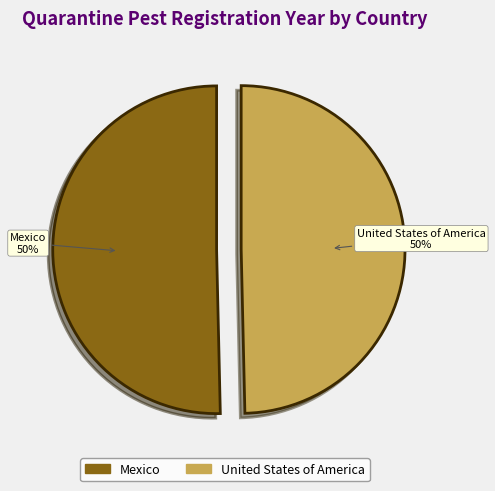

Combined, do Mexico and United States of America account for over 50%?

Yes